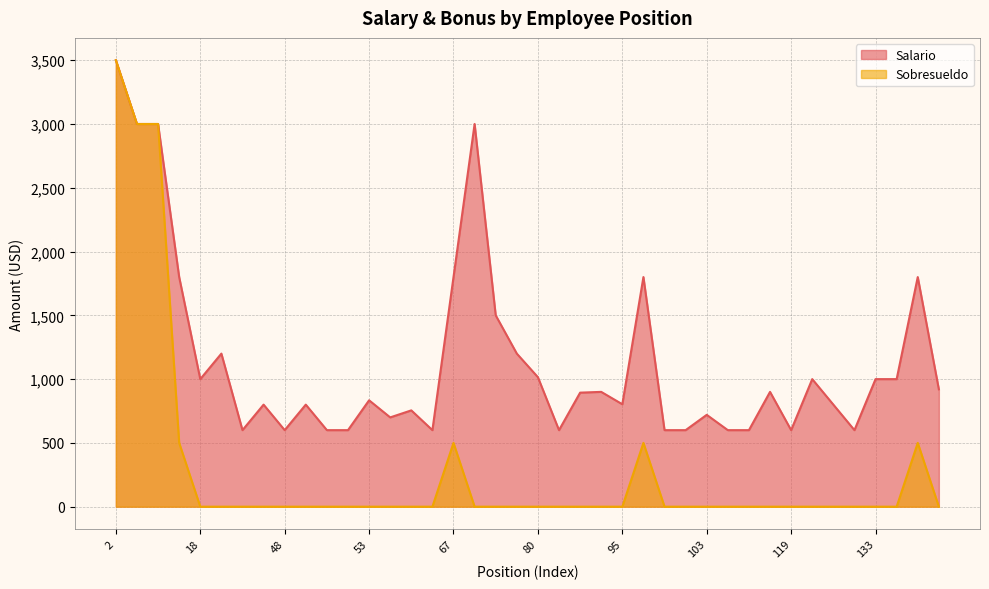

Which label corresponds to the largest value in the chart?

2